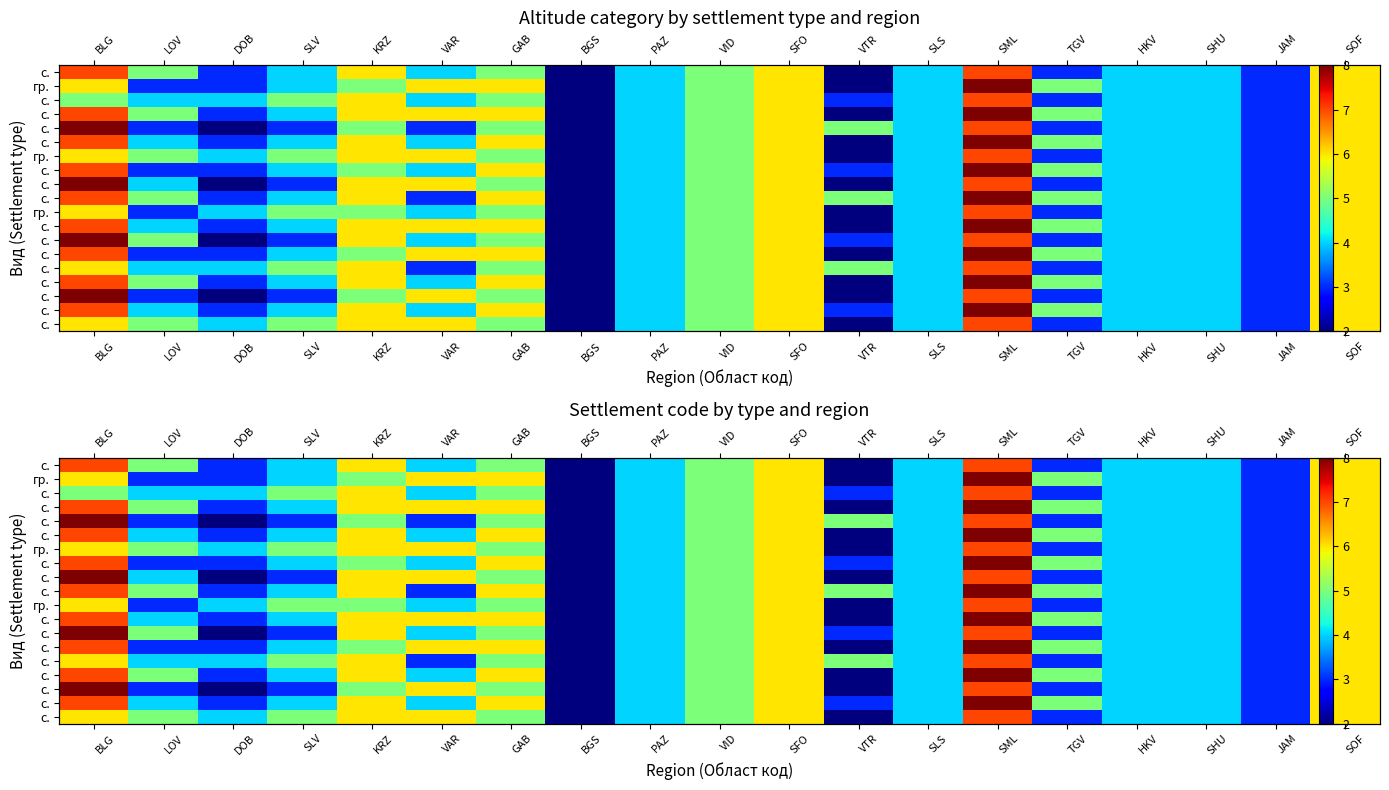

What is the total value across all series at VID?

95